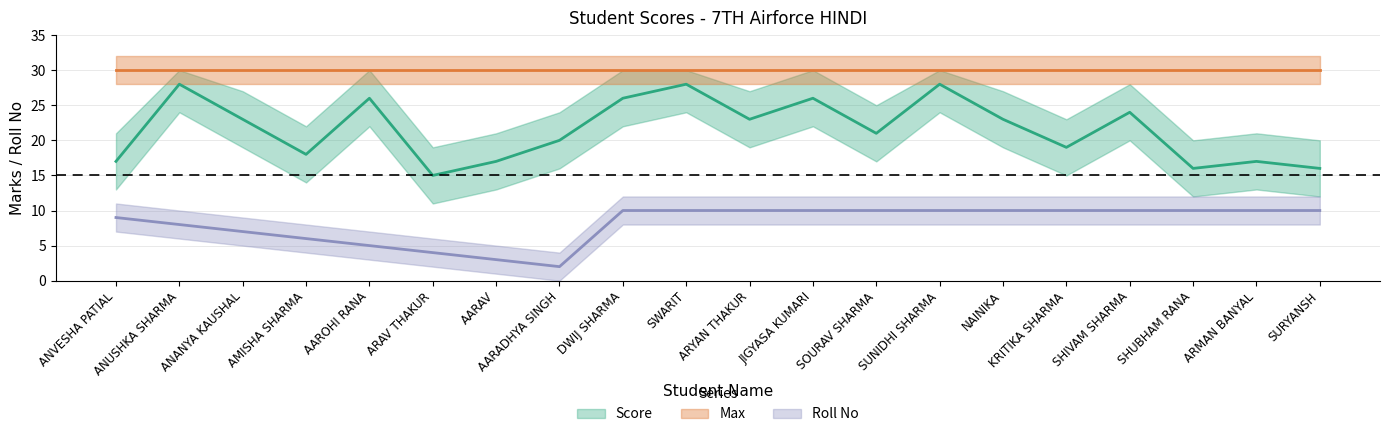

True or false: Roll No has a value of 2 at AARADHYA SINGH.

True